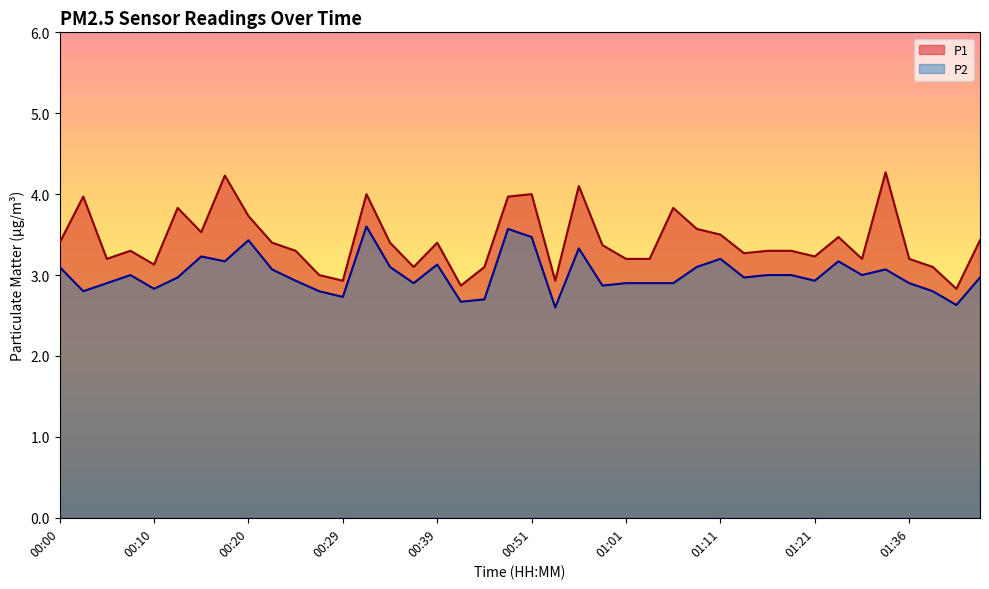

What are all the series names shown in the legend?

P1, P2